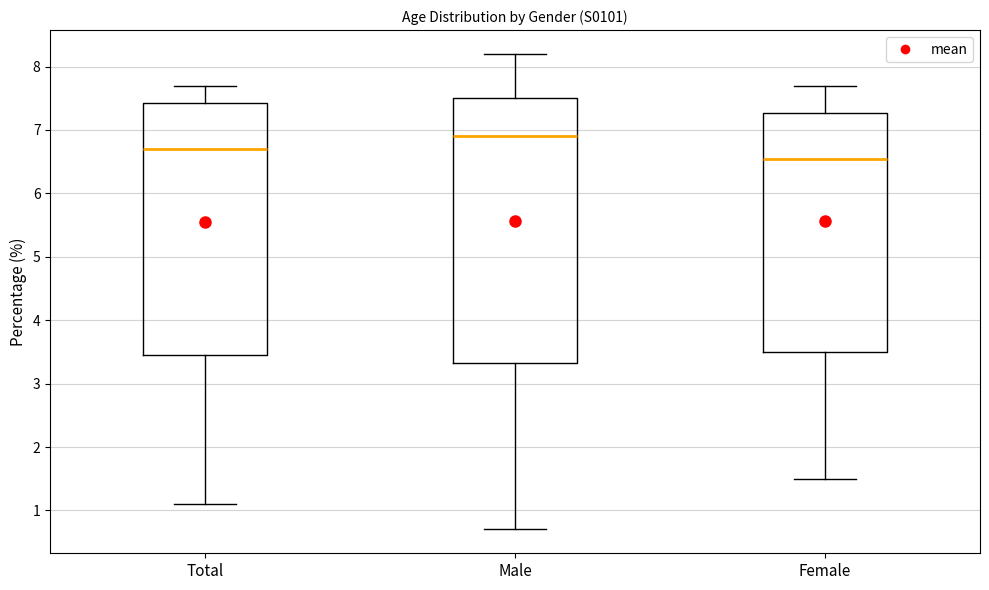

Reading left to right, transcribe this box plot: for each box, give where its median line is, the range the box spans, and where its two whiskers end, as read against the y-axis. The values are not printed on the chart, so give them approximately, as read against the axis.

Total: median 6.7, box 3.5 to 7.4, whiskers 1.1 to 7.7
Male: median 6.9, box 3.3 to 7.5, whiskers 0.7 to 8.2
Female: median 6.6, box 3.5 to 7.3, whiskers 1.5 to 7.7